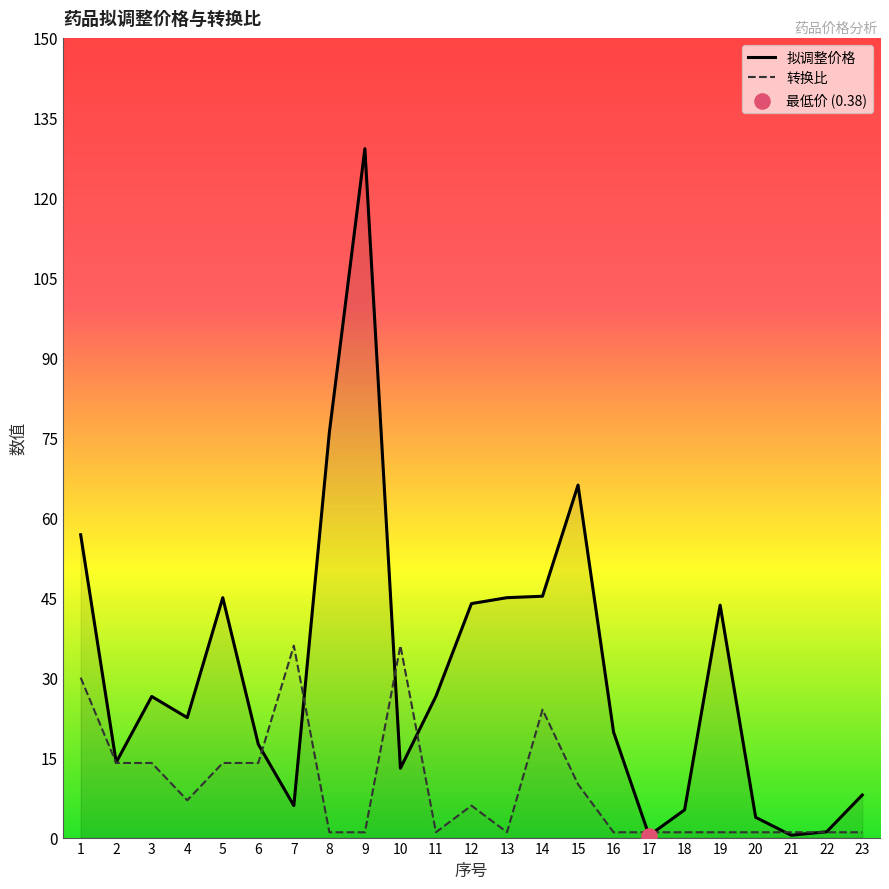

Which series has the largest total across all categories?

拟调整价格